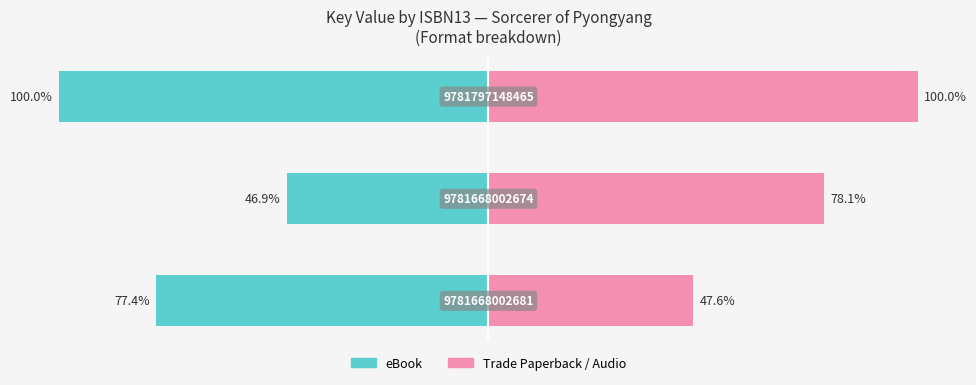

List the series in order of their peak value, lowest first.

eBook, Trade Paperback / Audio